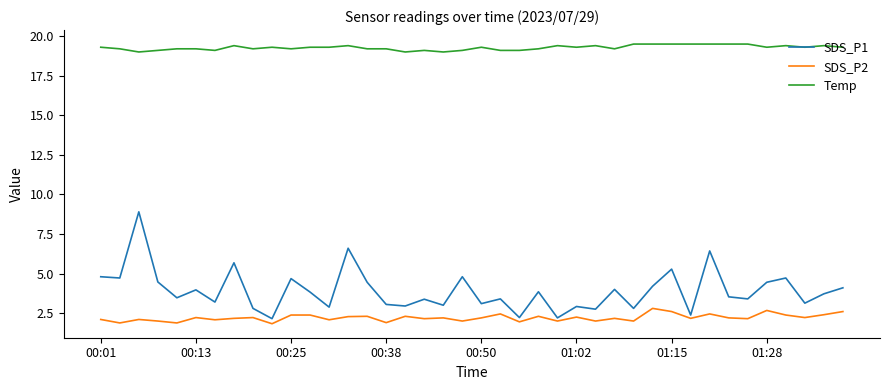

What is the difference between the maximum and minimum values in the SDS_P2 series?

1.0